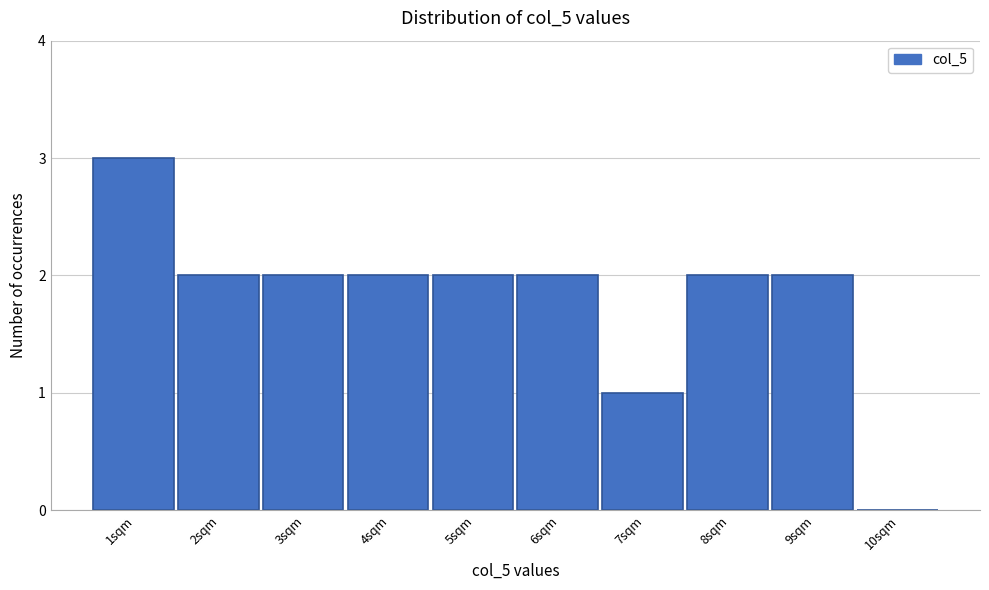

Reading left to right, extract all data points from this chart.

1sqm=3	2sqm=2	3sqm=2	4sqm=2	5sqm=2	6sqm=2	7sqm=1	8sqm=2	9sqm=2	10sqm=0